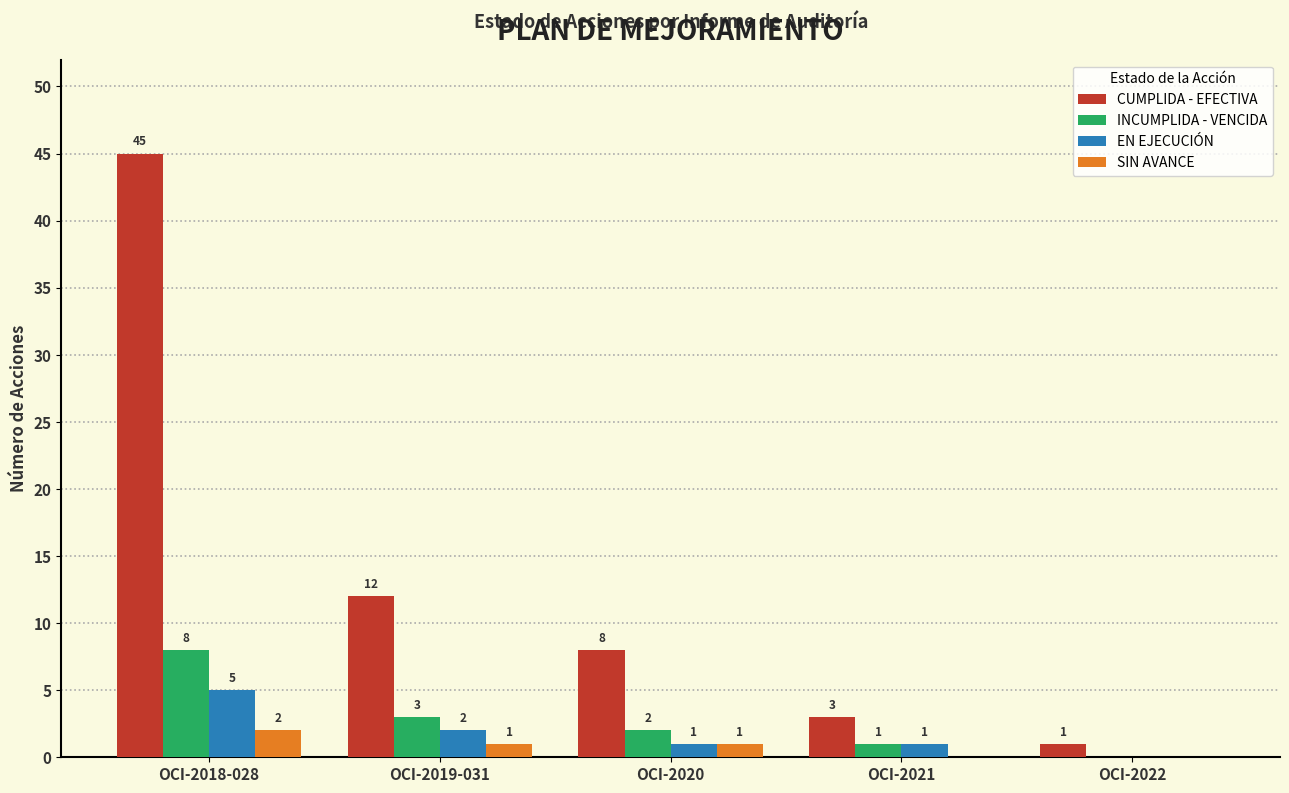

The value of SIN AVANCE at OCI-2022 is 0. True or false?

True